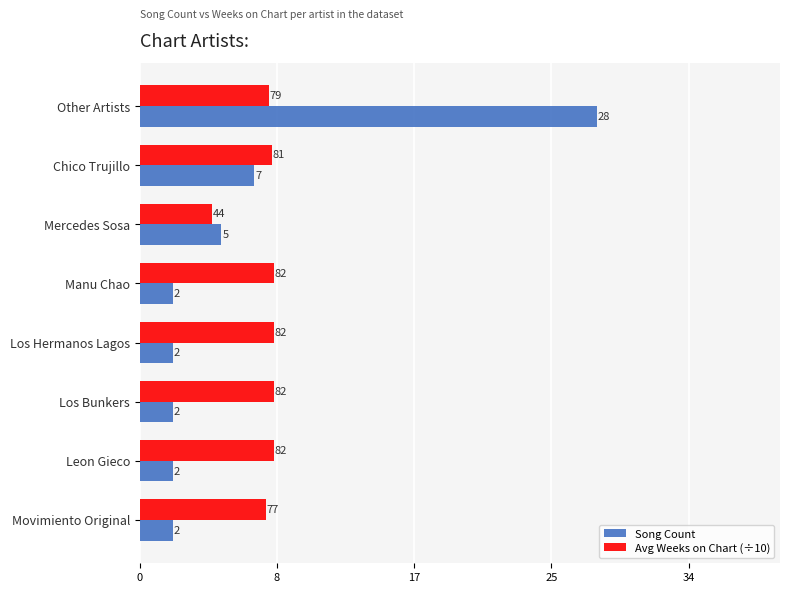

What is the highest value of the Song Count series?

28.0